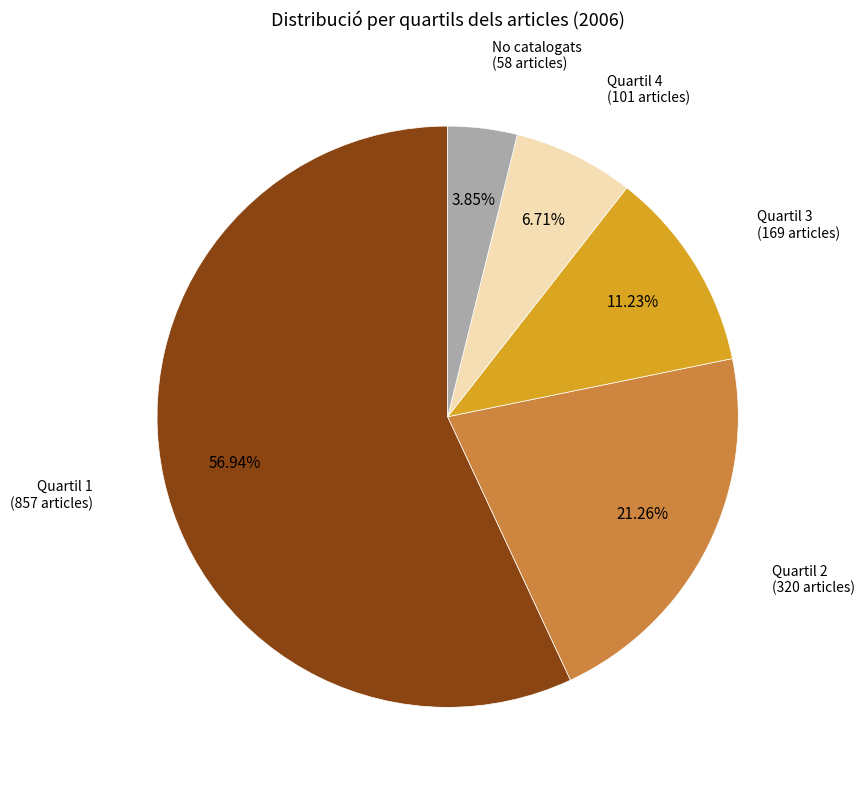

Count the number of slices in the pie.

5